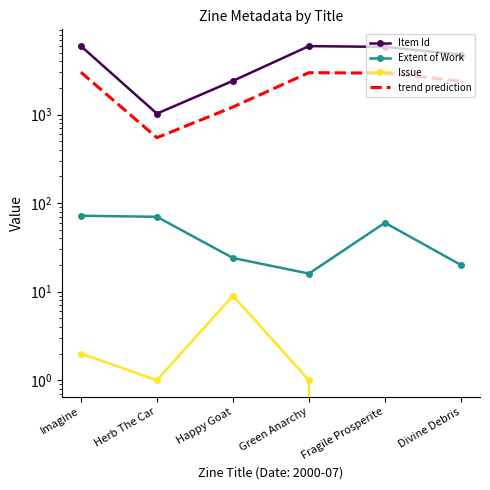

Which series has the largest total across all categories?

Item Id